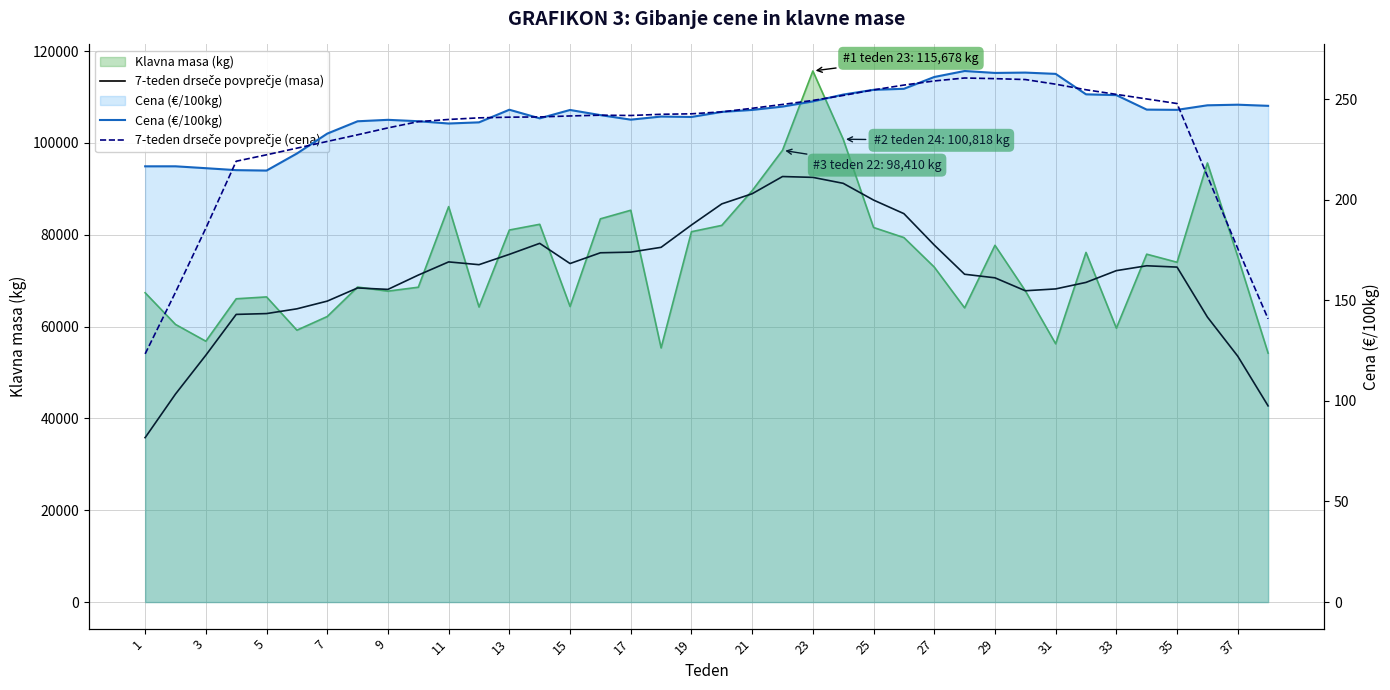

Which series has the largest range (max minus min)?

7-teden drseče povprečje (masa)